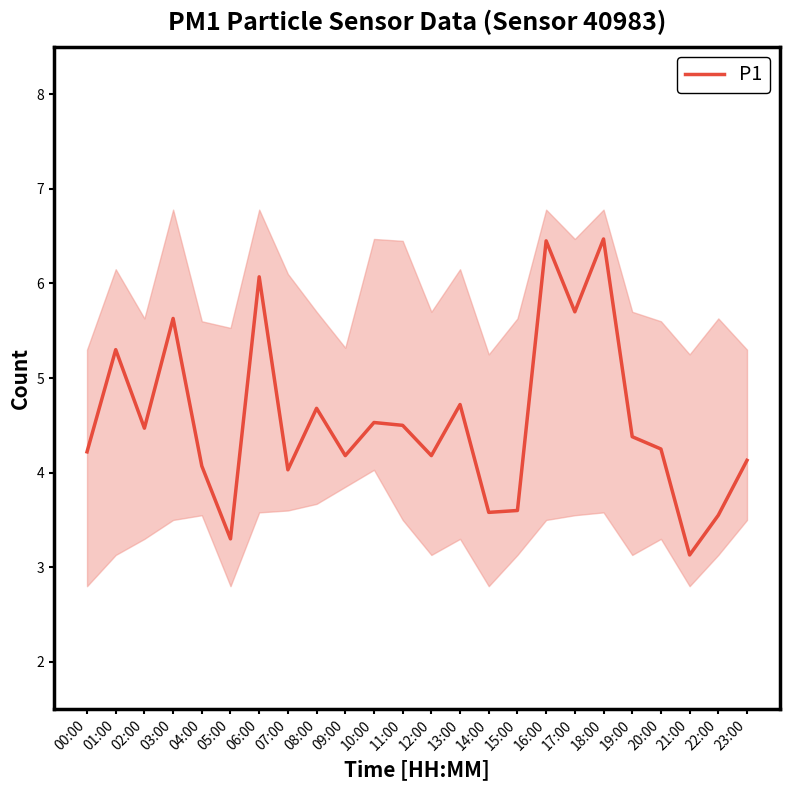

What position from the right is 10:00?

14